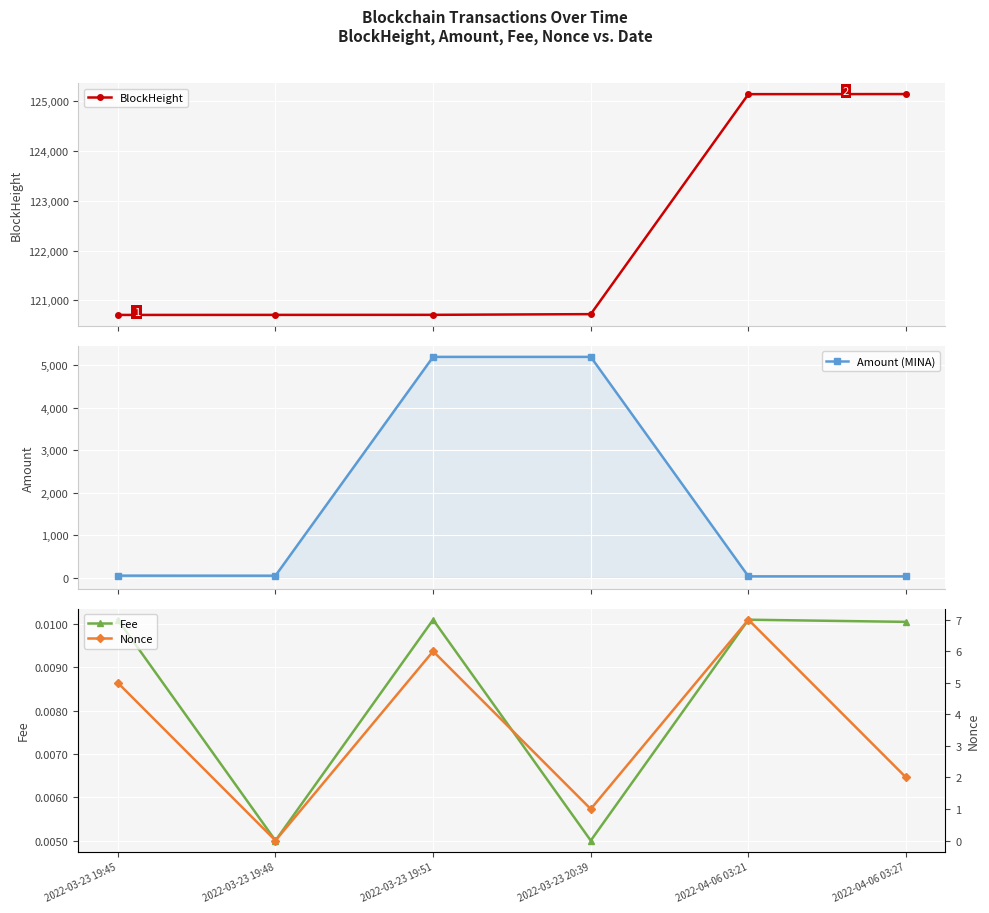

What is the lowest value of the BlockHeight series?

120708